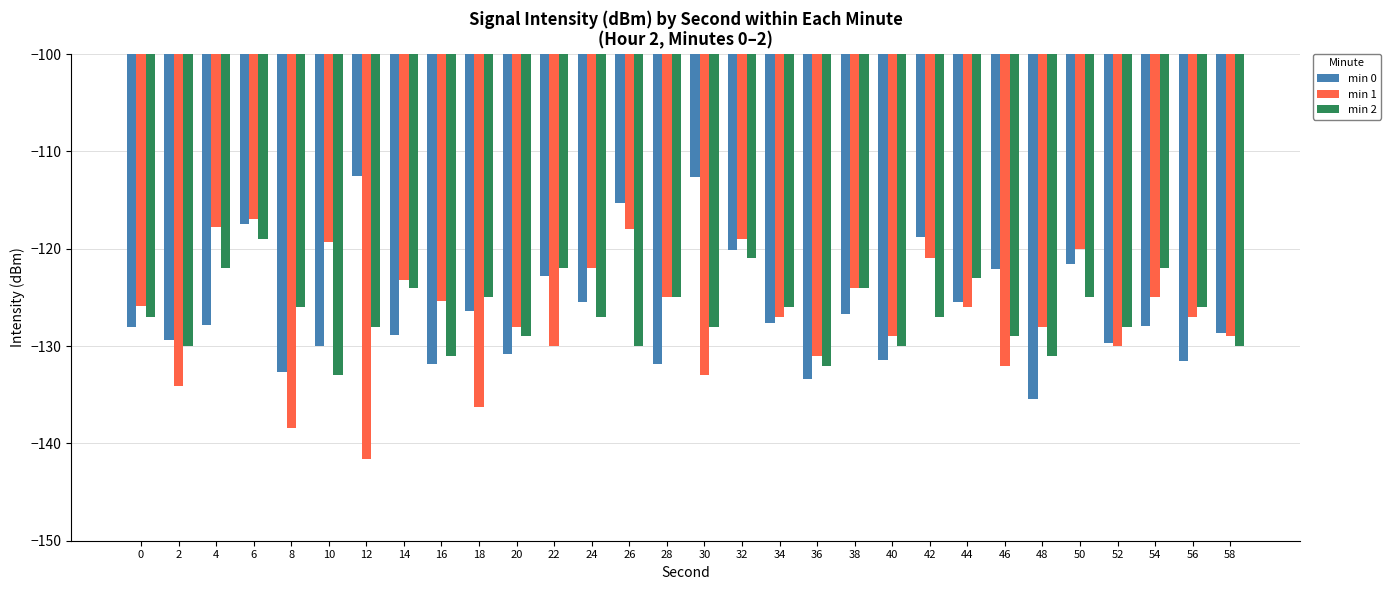

What is the total value across all series at 58?

-387.7